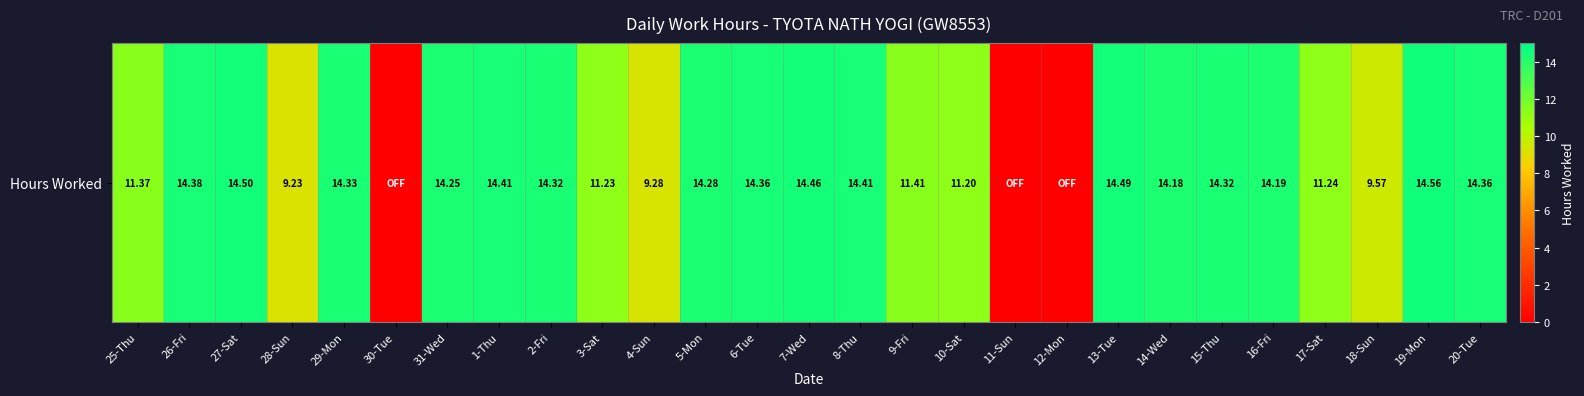

Reading left to right, list all the values displayed in this chart.

11.4	14.4	14.5	9.2	14.3	0.0	14.2	14.4	14.3	11.2	9.3	14.3	14.4	14.5	14.4	11.4	11.2	0.0	0.0	14.5	14.2	14.3	14.2	11.2	9.6	14.6	14.4